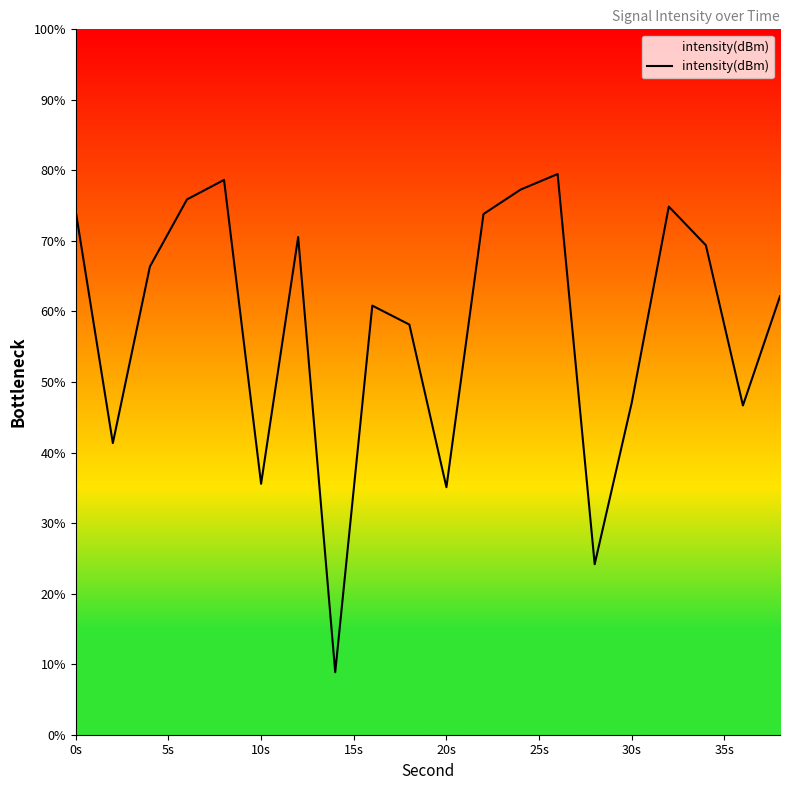

What is the difference between the maximum and minimum values?

70.6